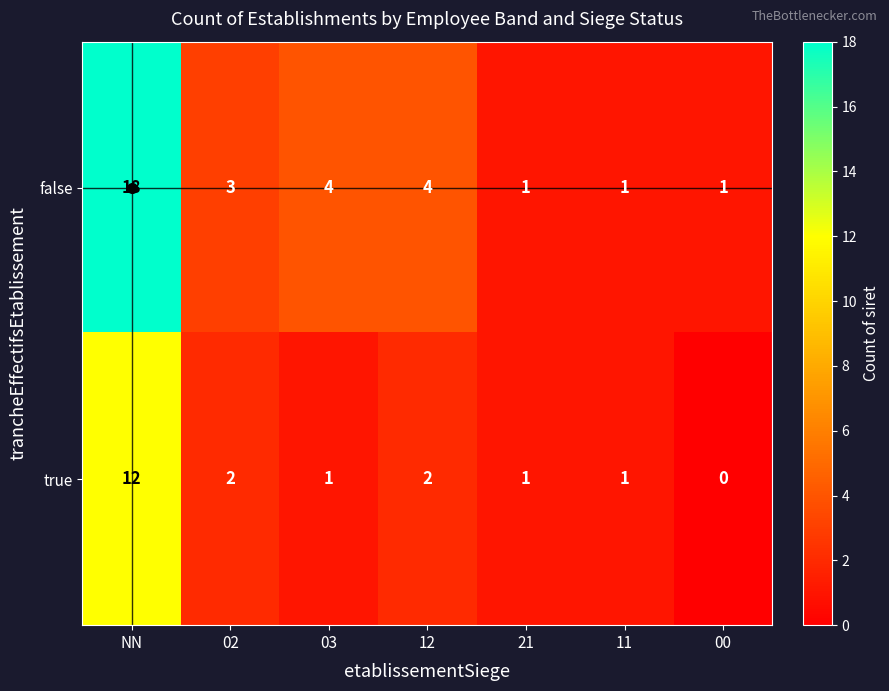

How many distinct data groups are displayed?

2